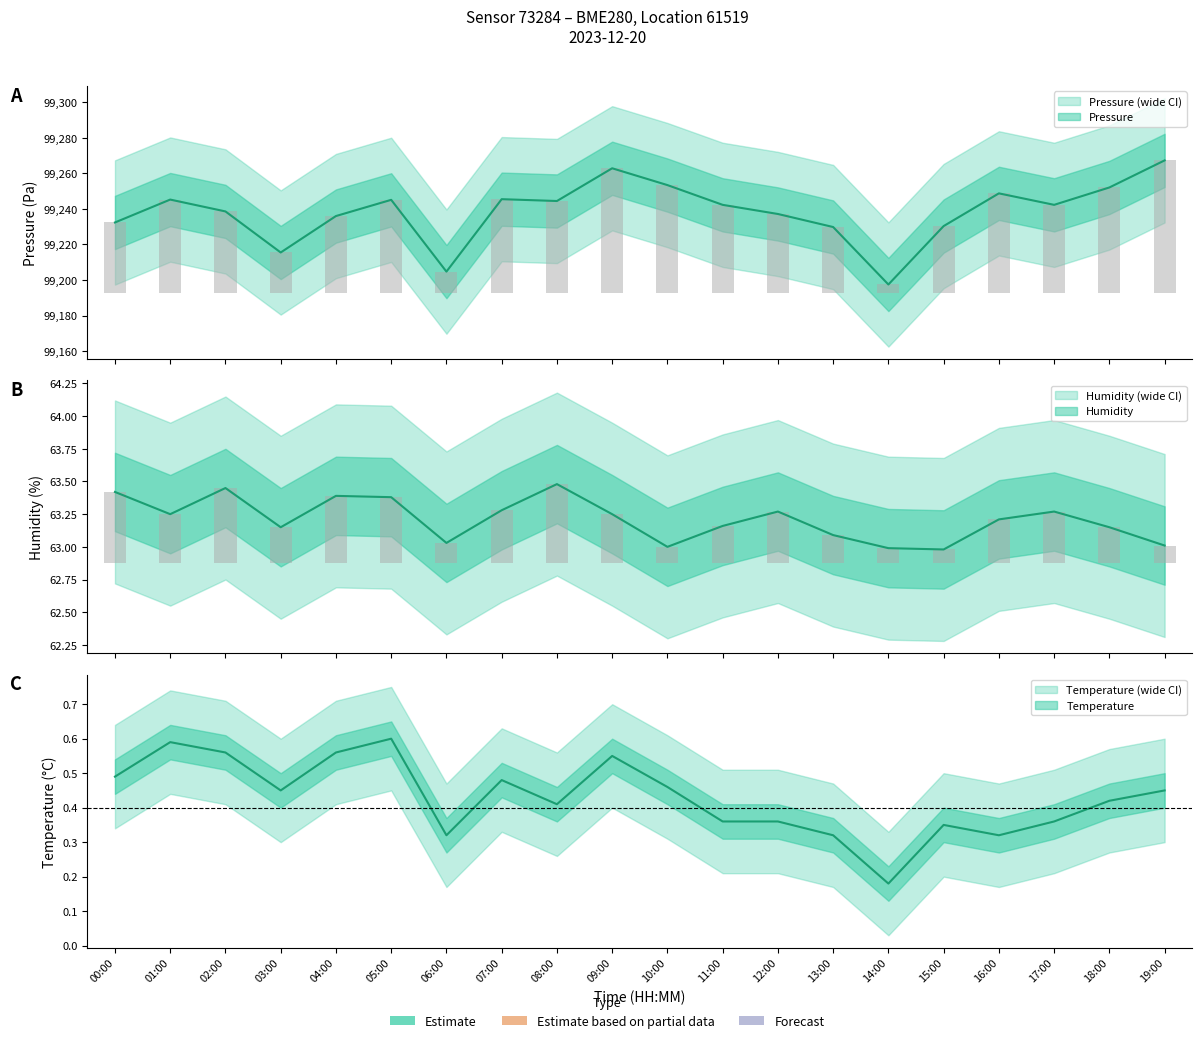

What is the total value across all series at 11:00?

99305.9